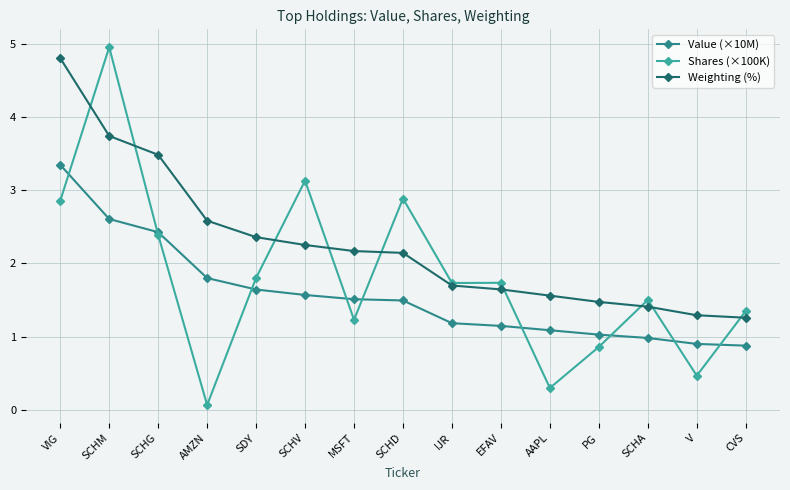

What is the value of the Value (×10M) point at the 11th from the left?

1.1